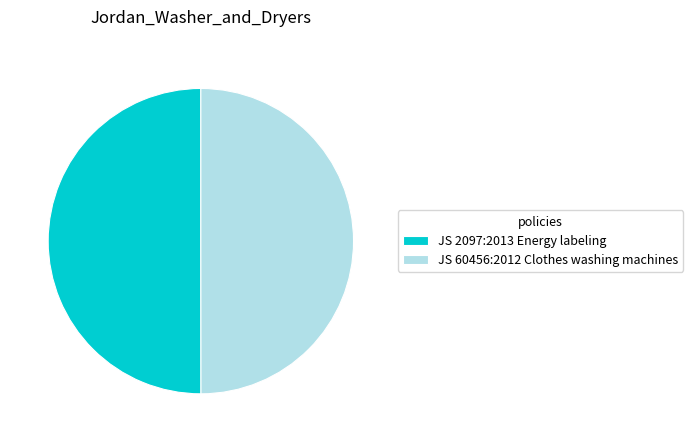

What is the ratio of the value at JS 2097:2013 Energy labeling to the value at JS 60456:2012 Clothes washing machines?

1.0